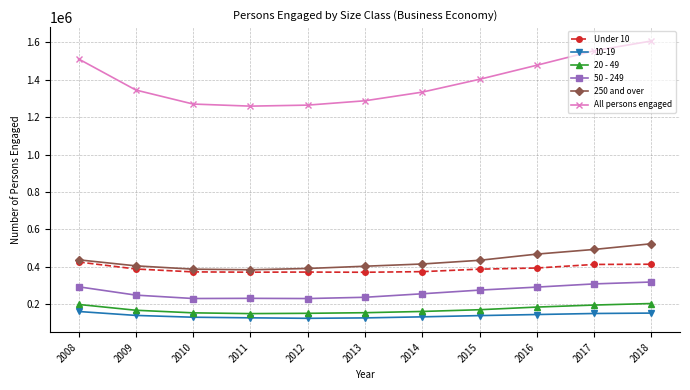

Is the value of Under 10 at 2013 greater than the value of 250 and over at 2015?

No